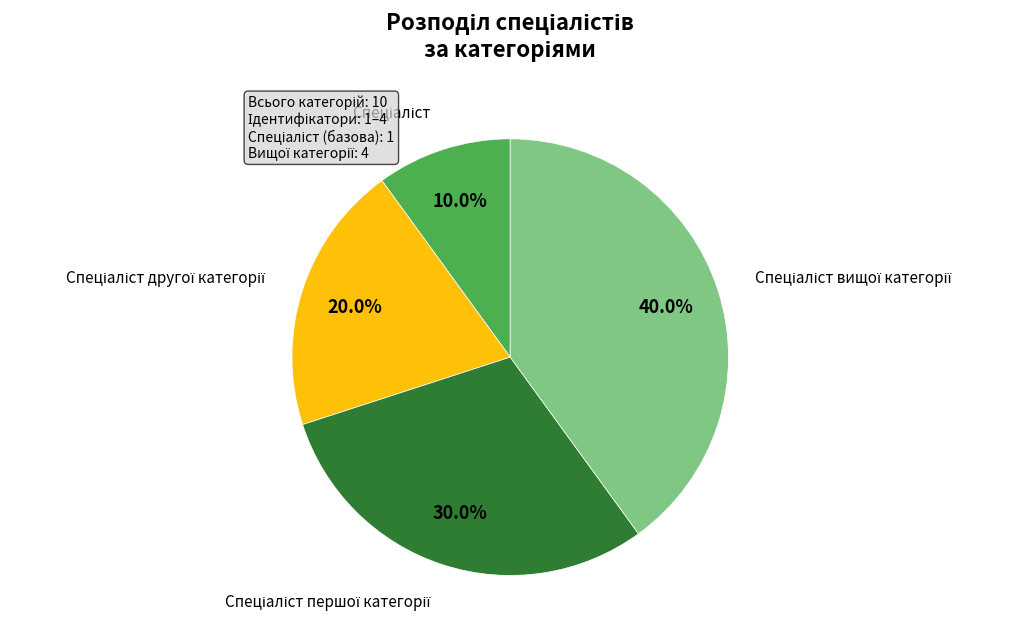

Is there a majority slice in this chart?

No